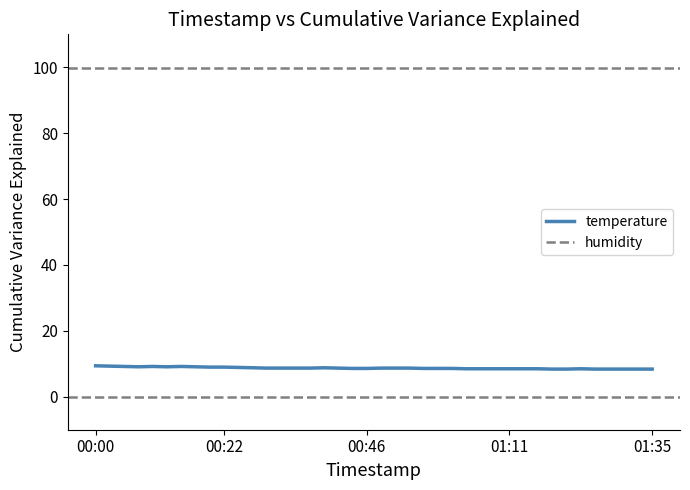

Is this an area chart (filled region under the line)?

No